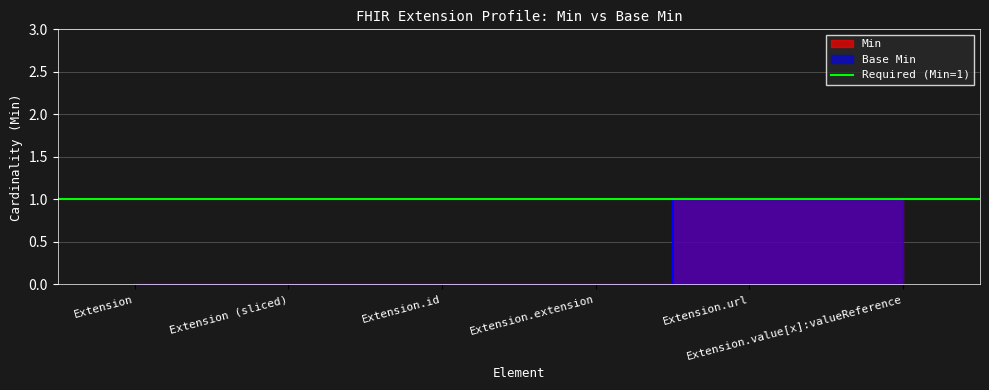

Reading left to right, transcribe all the data shown in this chart.

Min: 0	0	0	0	1	1
Base Min: 0	0	0	0	1	1